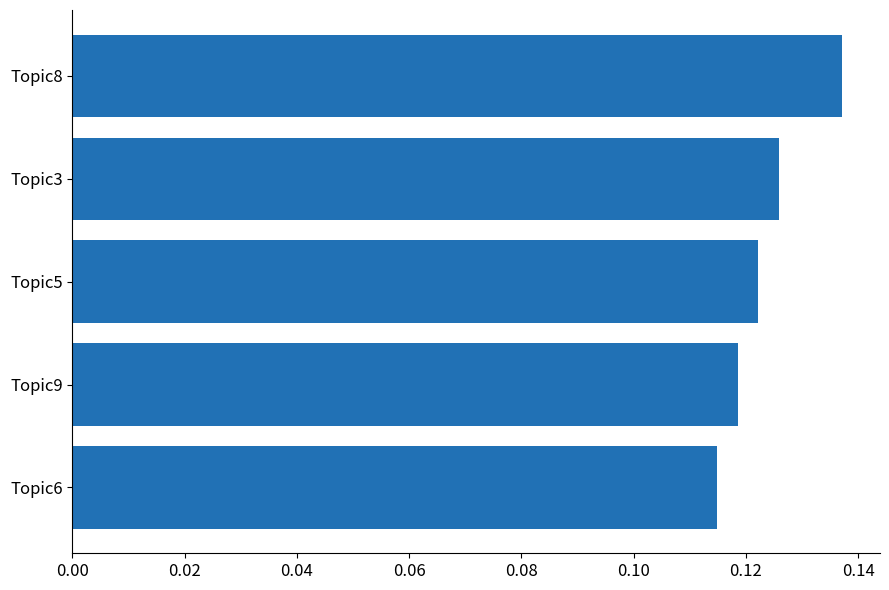

Are the bars grouped side by side (vs. stacked)?

No